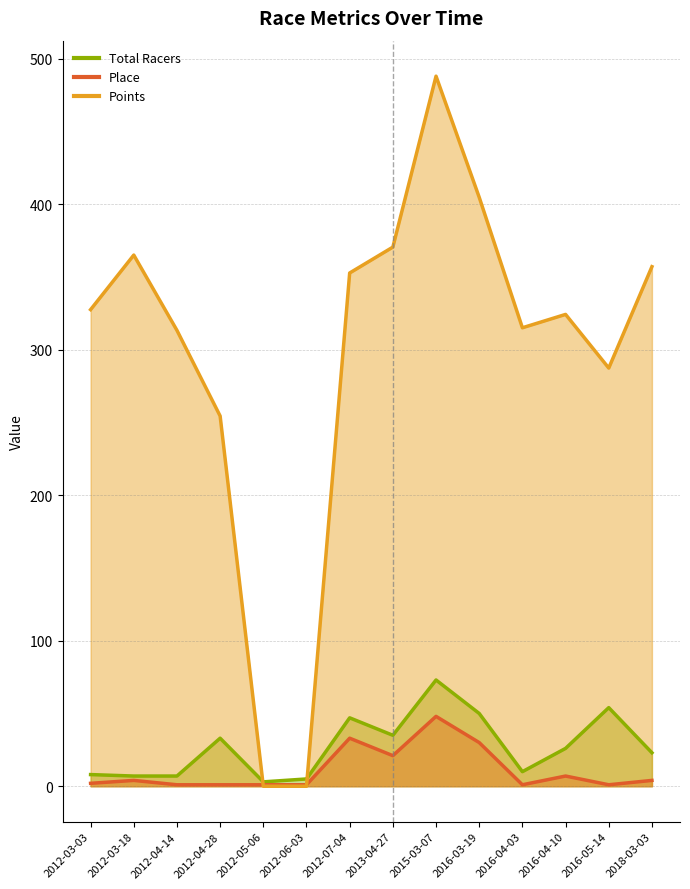

Rank the series by their maximum value, from lowest to highest.

Place, Total Racers, Points